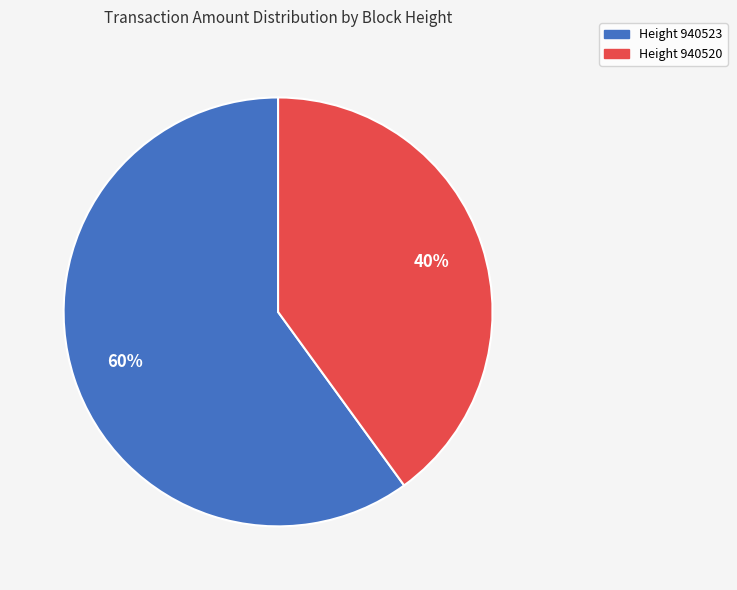

How many segments does this pie chart have?

2